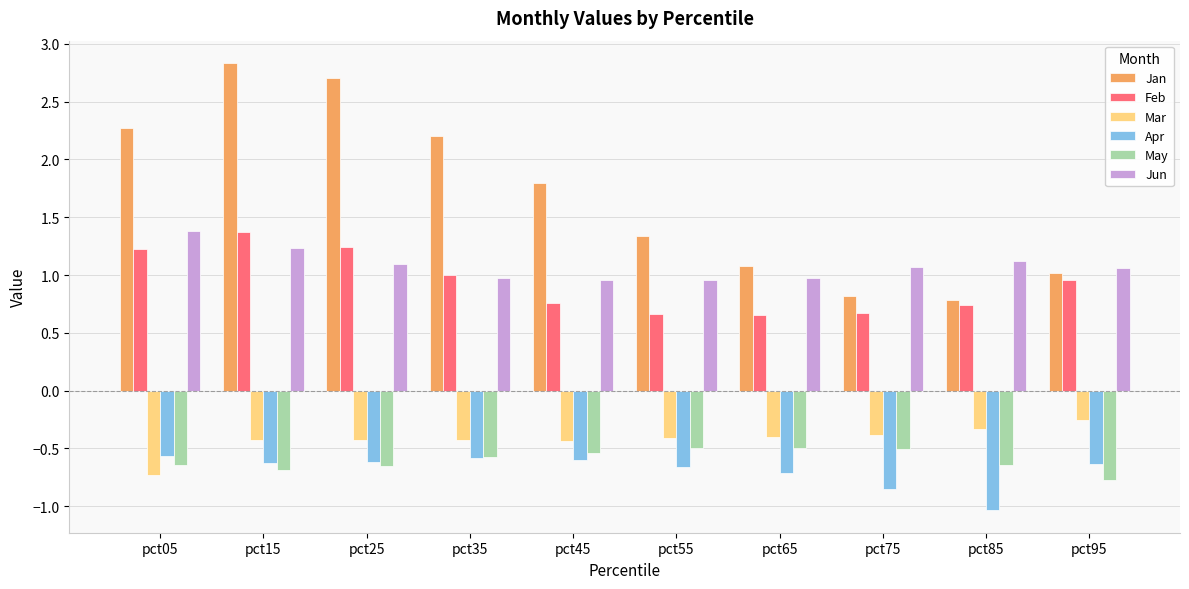

What is the total value across all series at pct75?

0.8